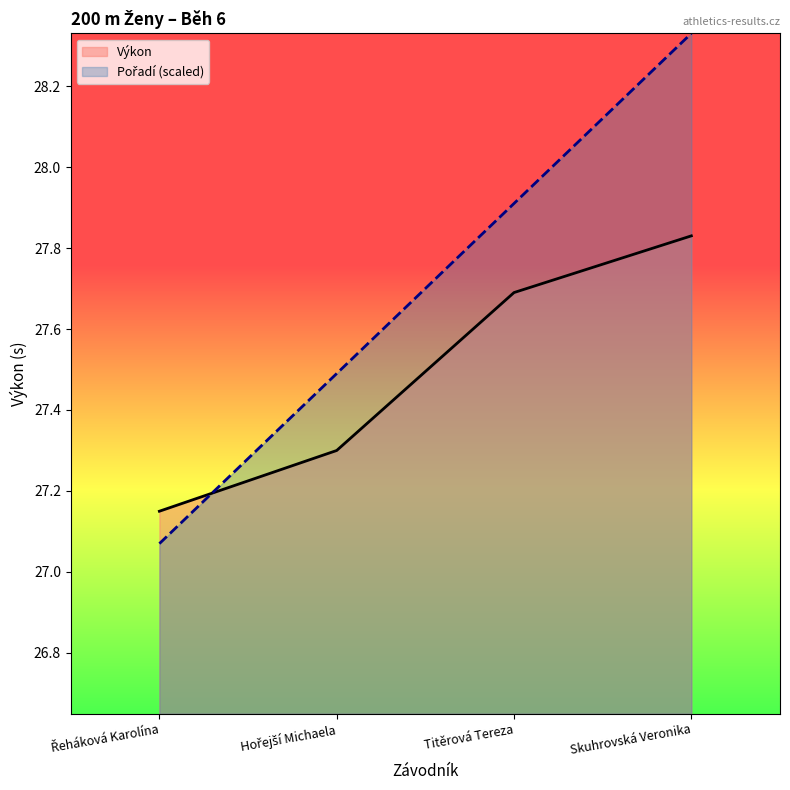

What is the lowest value of the Výkon series?

27.1